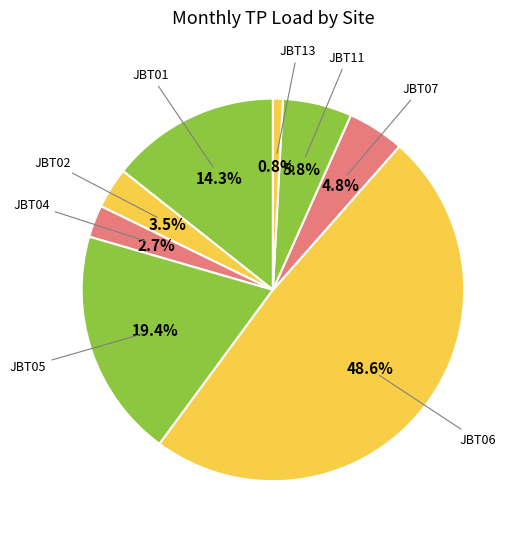

Count the number of slices in the pie.

8